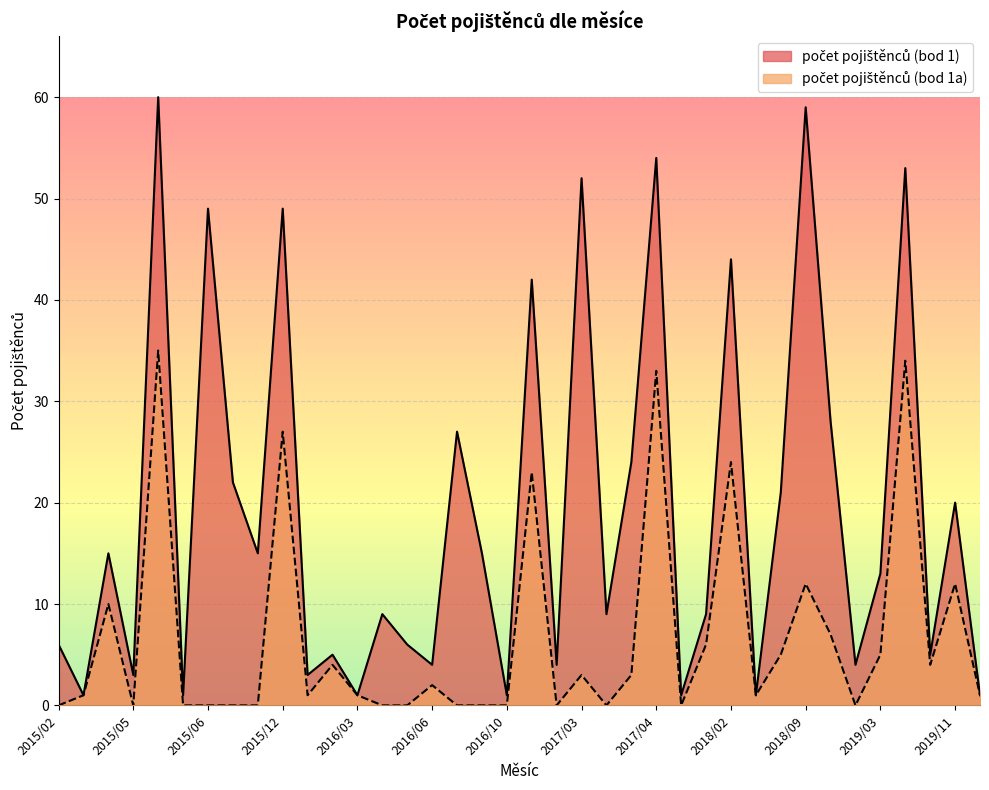

List the series in order of their peak value, highest first.

počet pojištěnců (bod 1), počet pojištěnců (bod 1a)